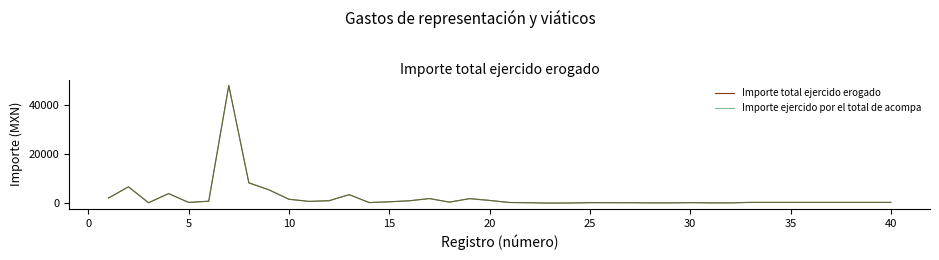

True or false: Importe ejercido por el total de acompa and Importe total ejercido erogado cross at least once.

False